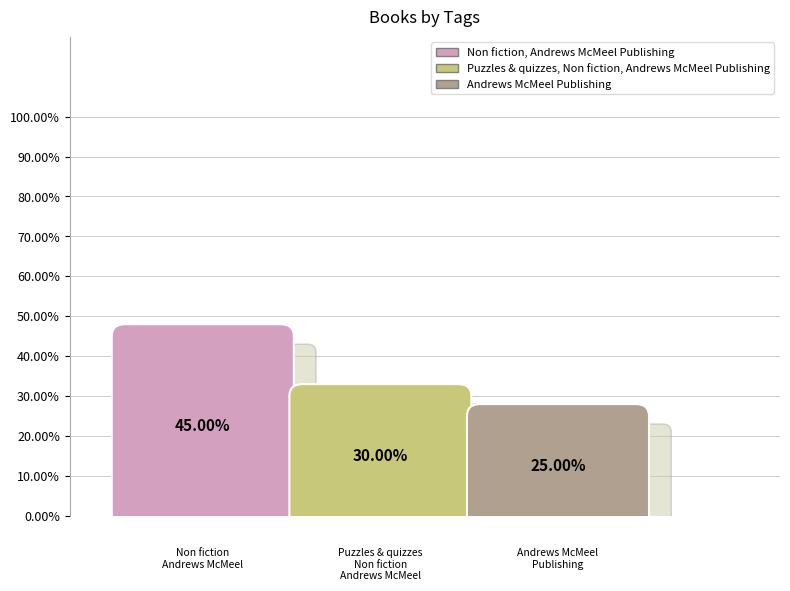

Is there any slice that represents more than half of the pie?

No